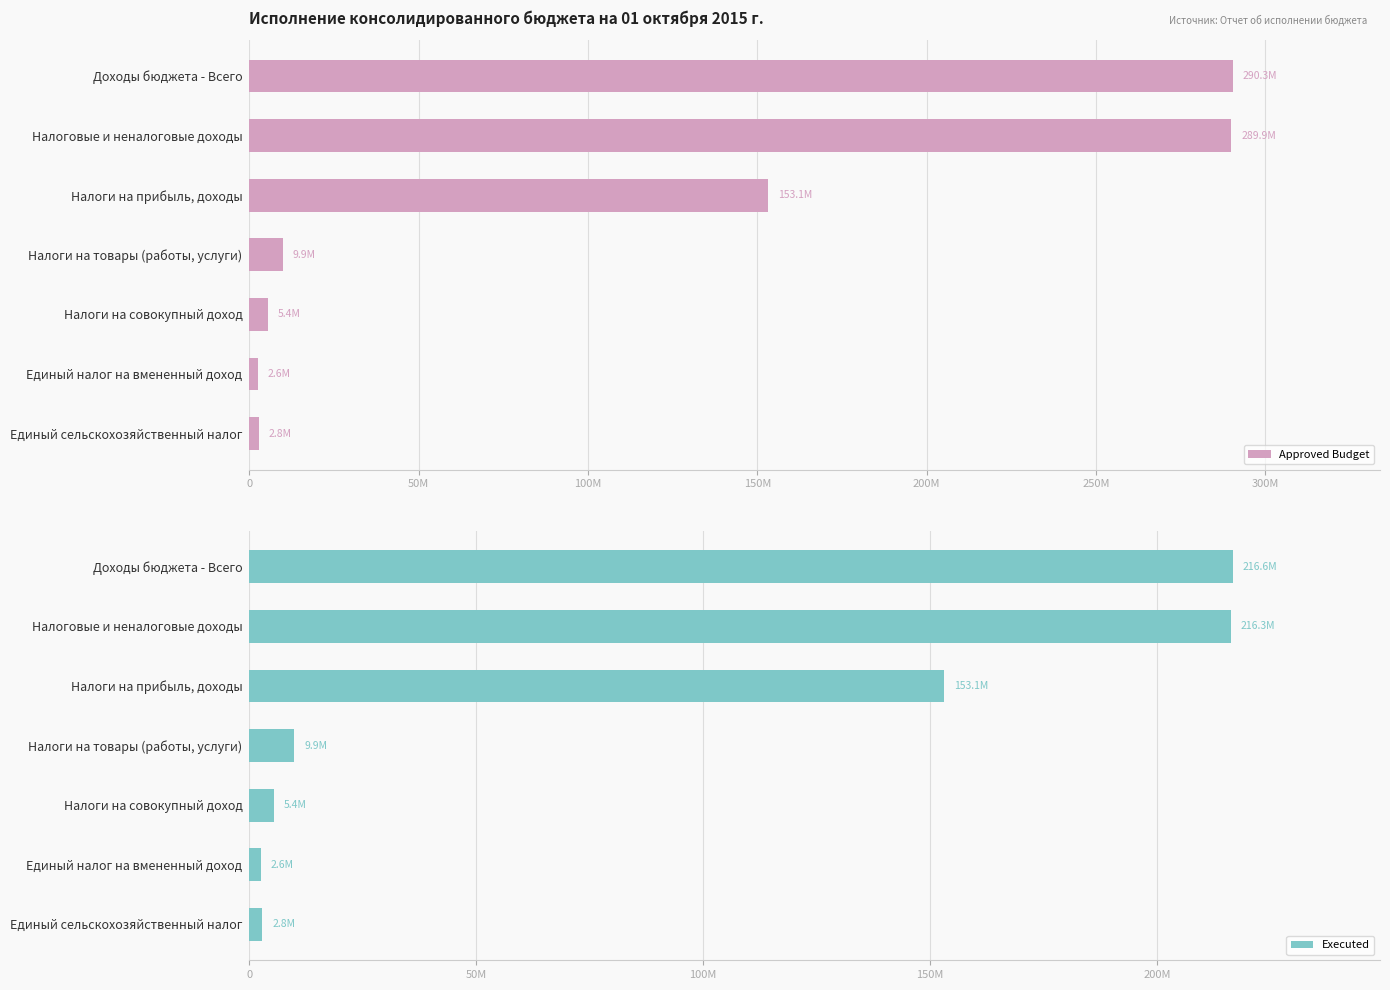

At which label is Executed closest to 109596169?

Налоги на прибыль, доходы